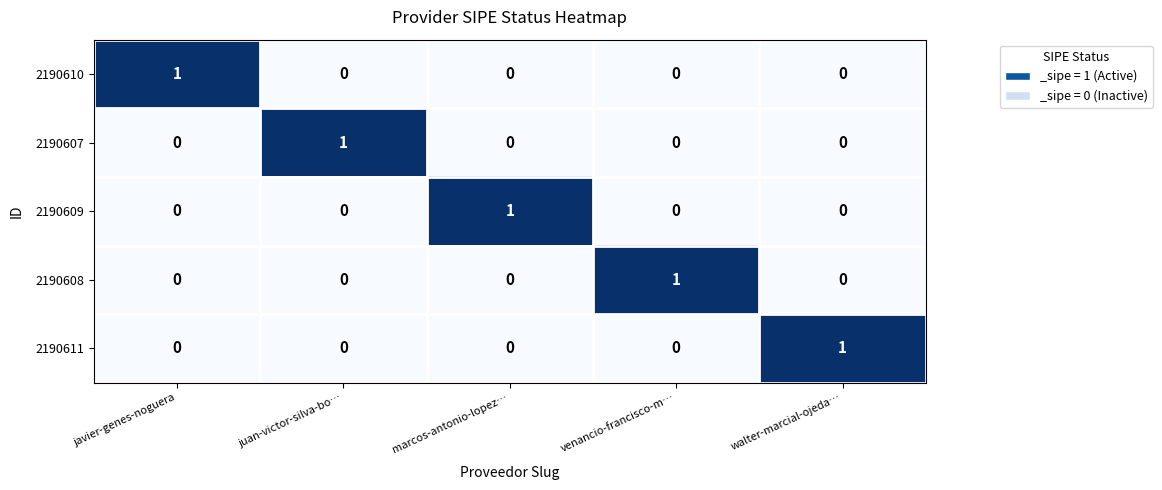

How many 2190607 values are between 0 and 1?

5